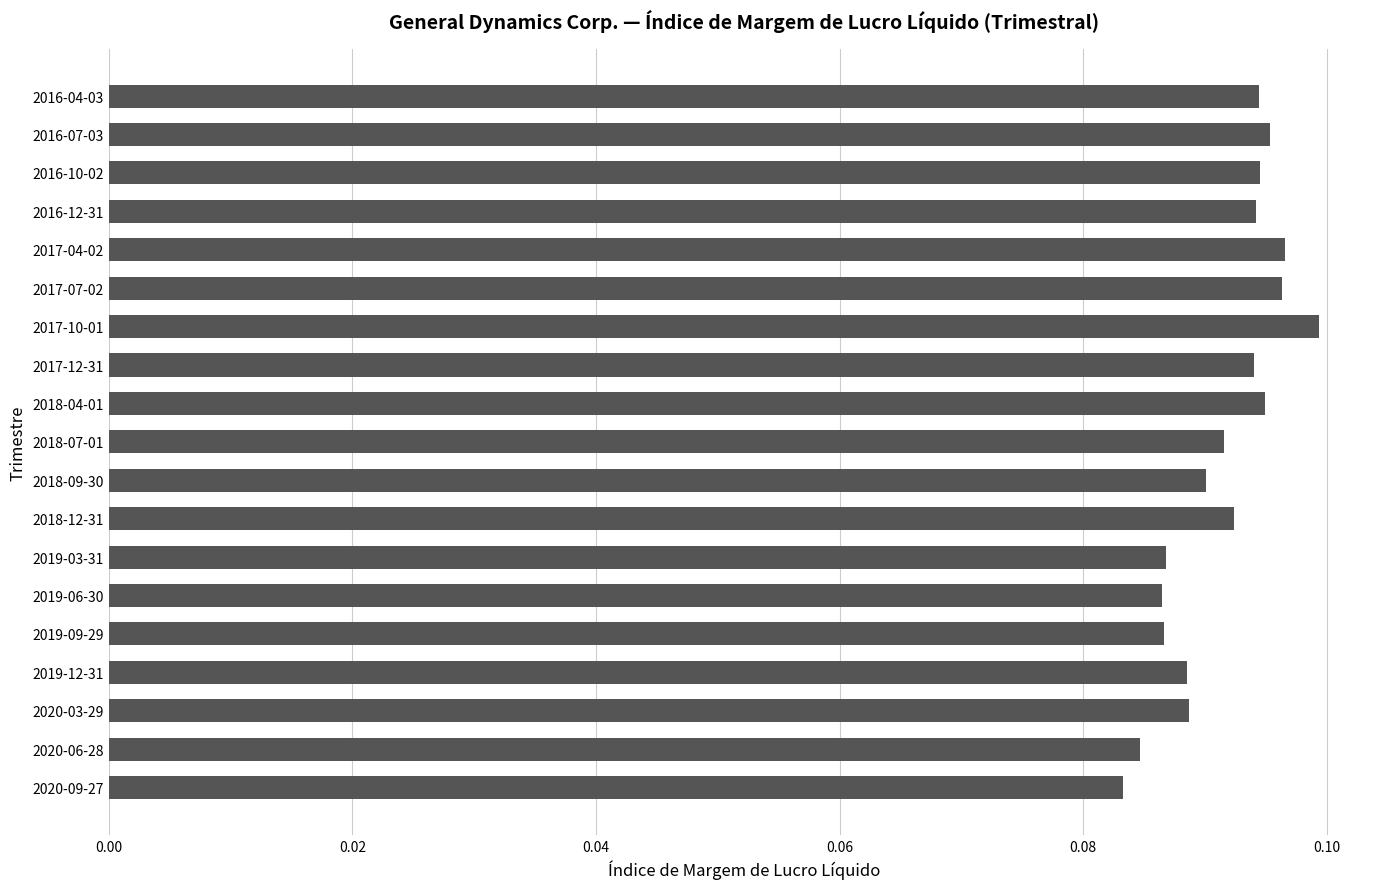

What is the sum of all values?

1.7